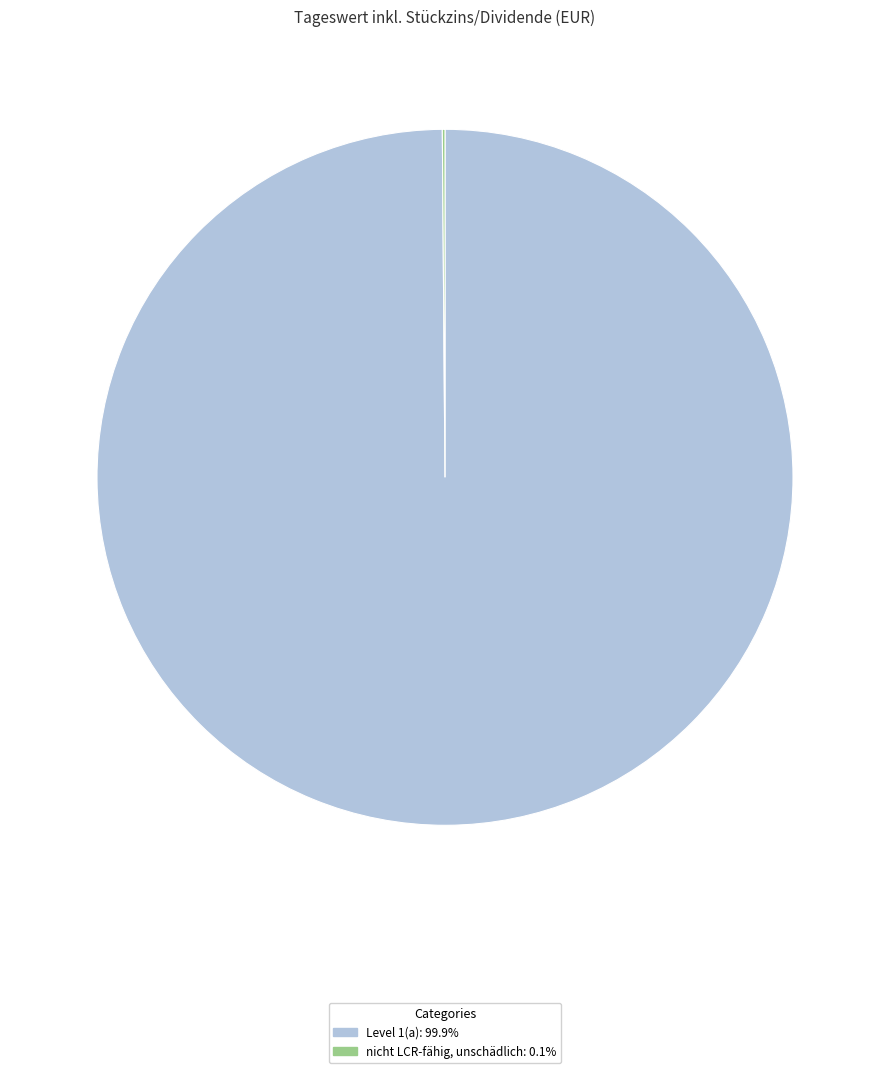

Which category accounts for the majority?

Level 1(a)